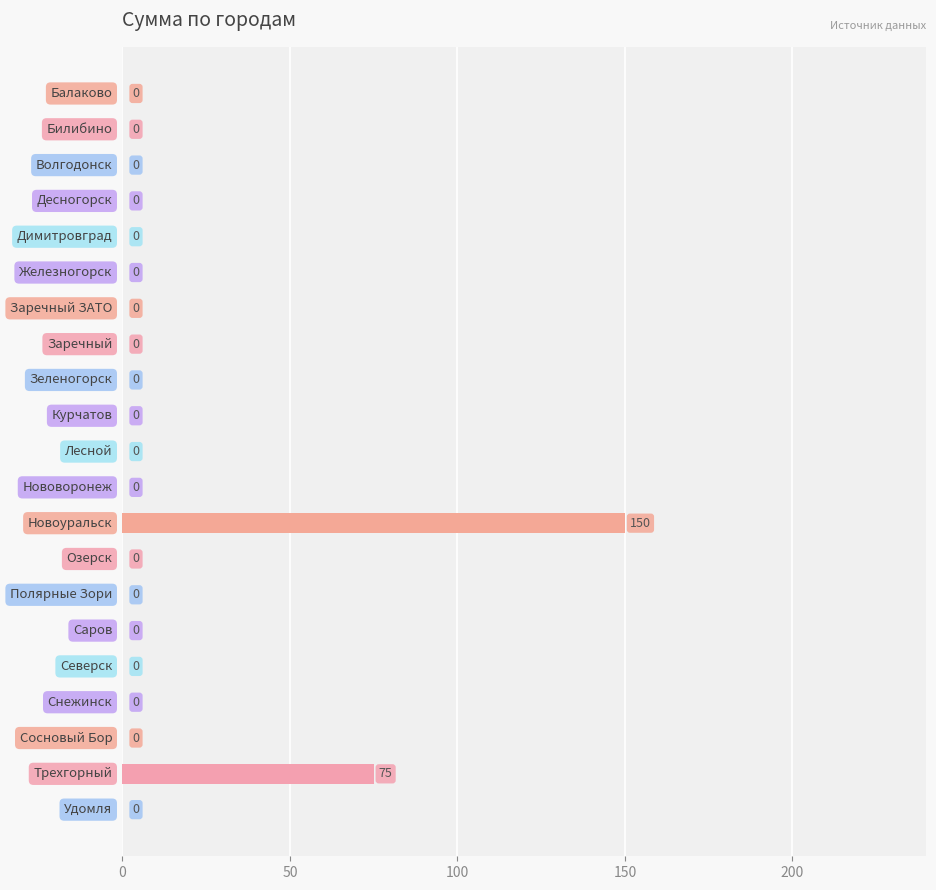

What is the sum of all values?

225